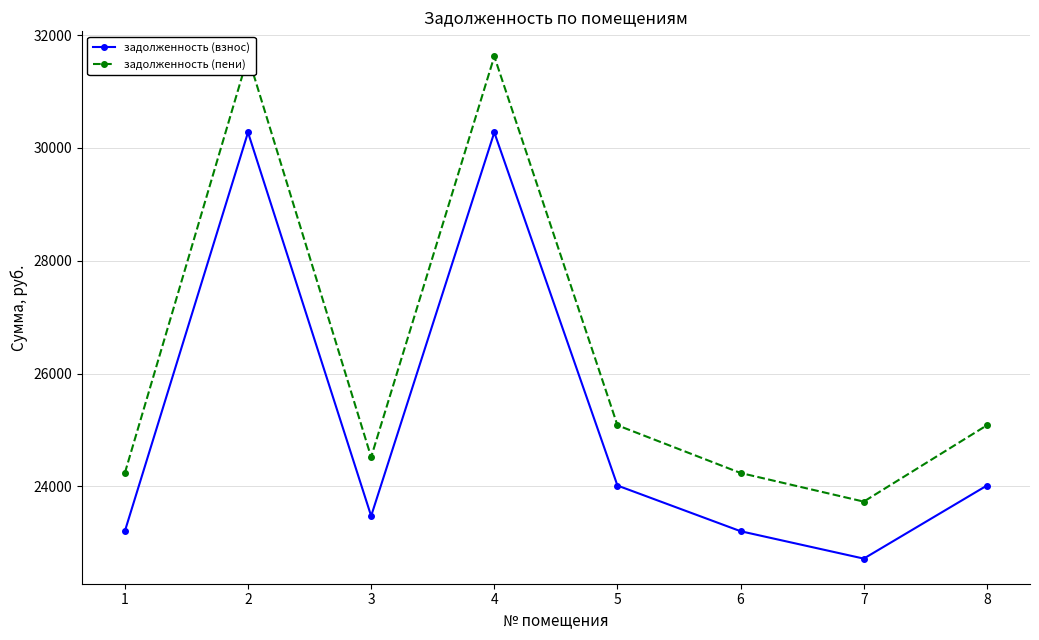

Where is задолженность (пени) nearest to the value 27676?

5